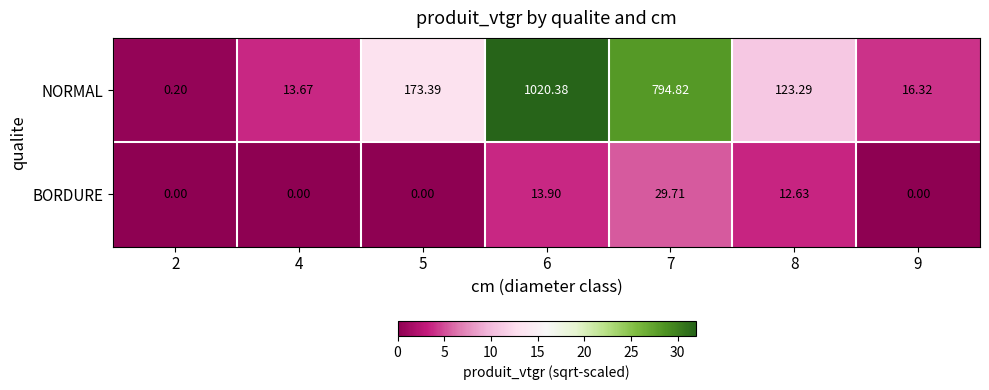

What is the spread (max minus min) of values at 6?

1006.5